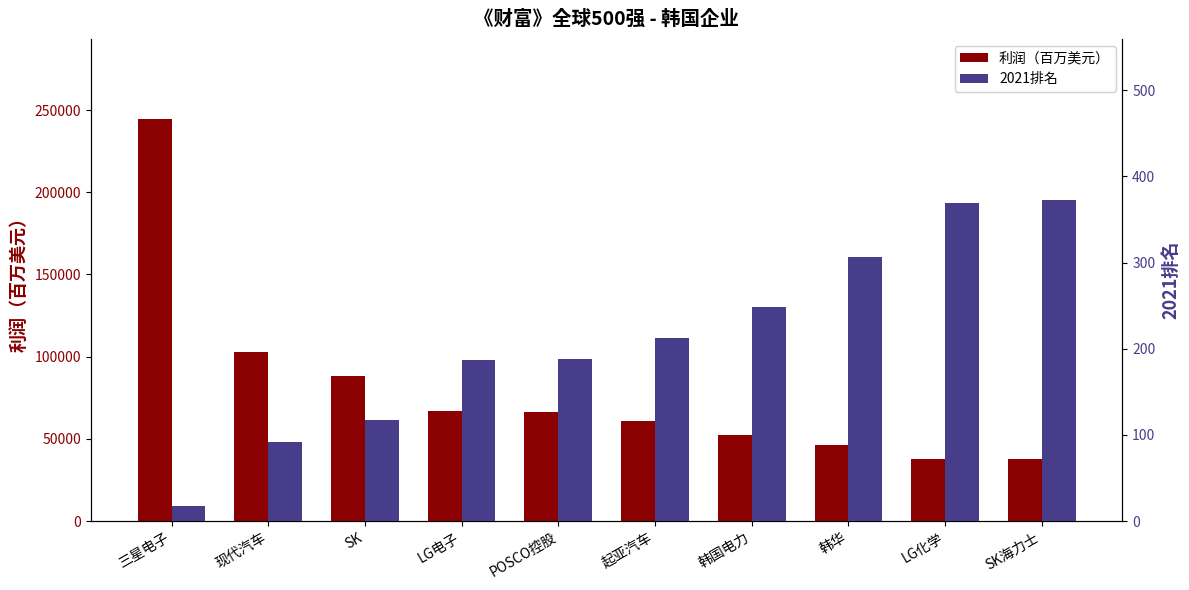

What is the difference between the second highest and second lowest values in the 2021排名 series?

277.0